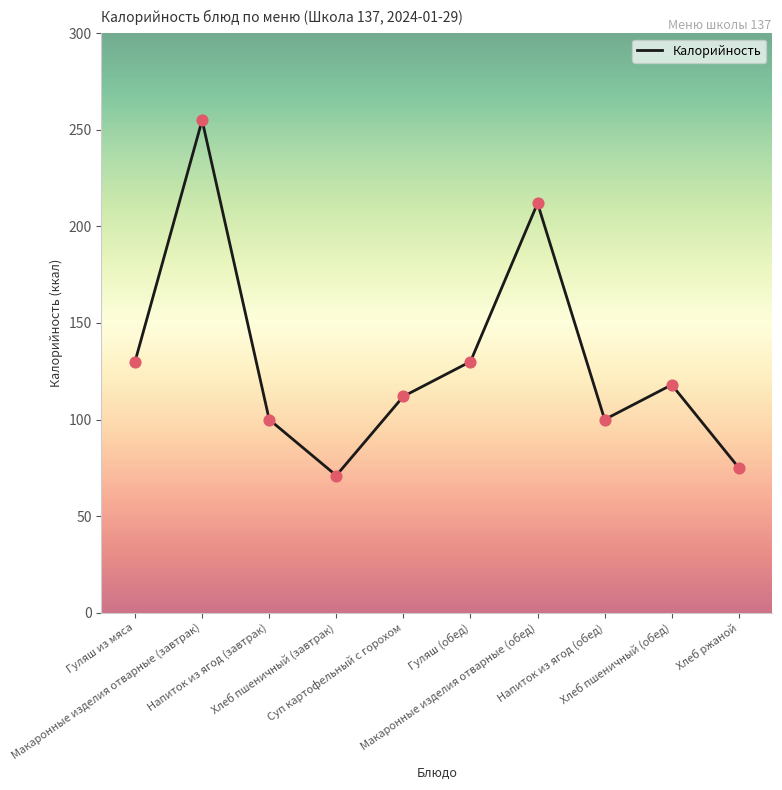

What is the change in value from Макаронные изделия отварные (обед) to Напиток из ягод (обед)?

-112